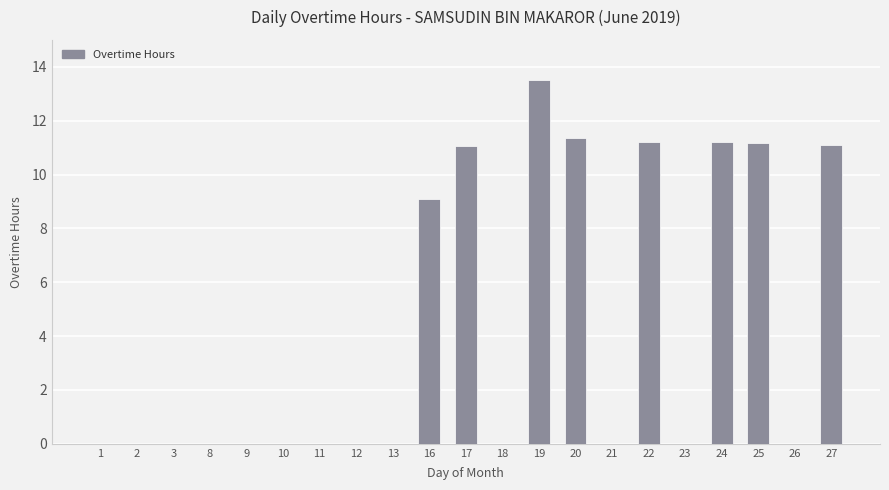

At which category does the chart reach its peak across all series?

19